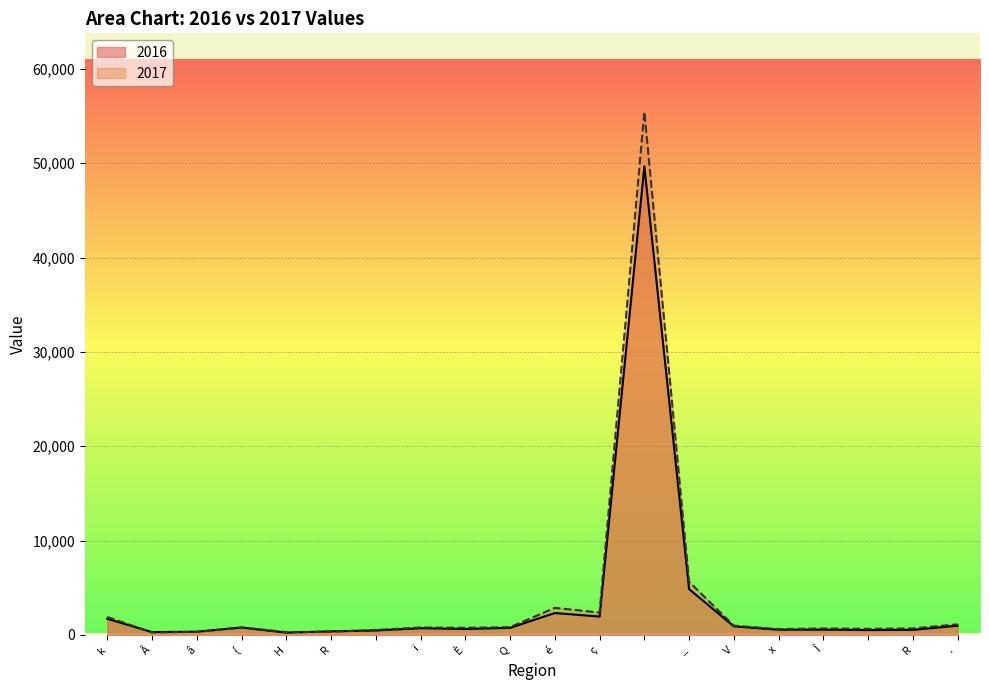

True or false: 2016 has a value of 386 at H.

False